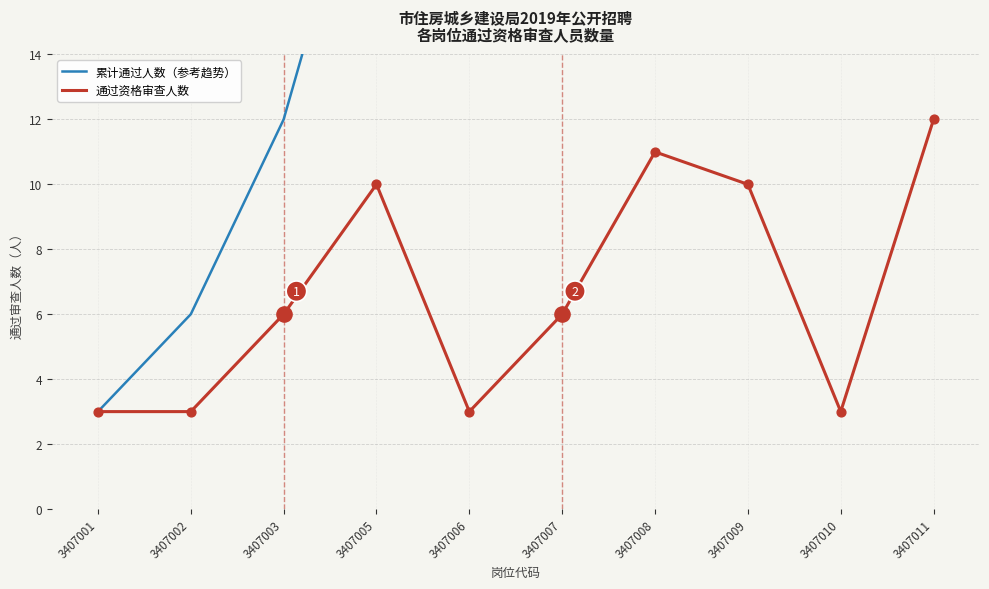

Is the value of 累计通过人数（参考趋势） at 3407008 greater than the value of 通过资格审查人数 at 3407001?

Yes